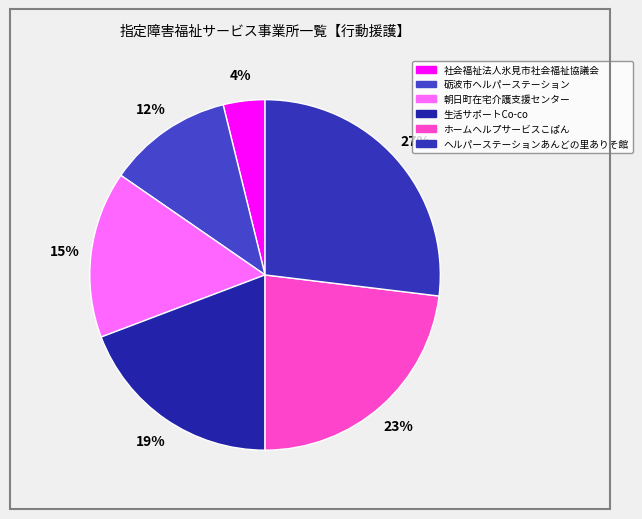

Approximately how many times larger is the value at 砺波市ヘルパーステーション compared to ヘルパーステーションあんどの里ありそ館?

0.4